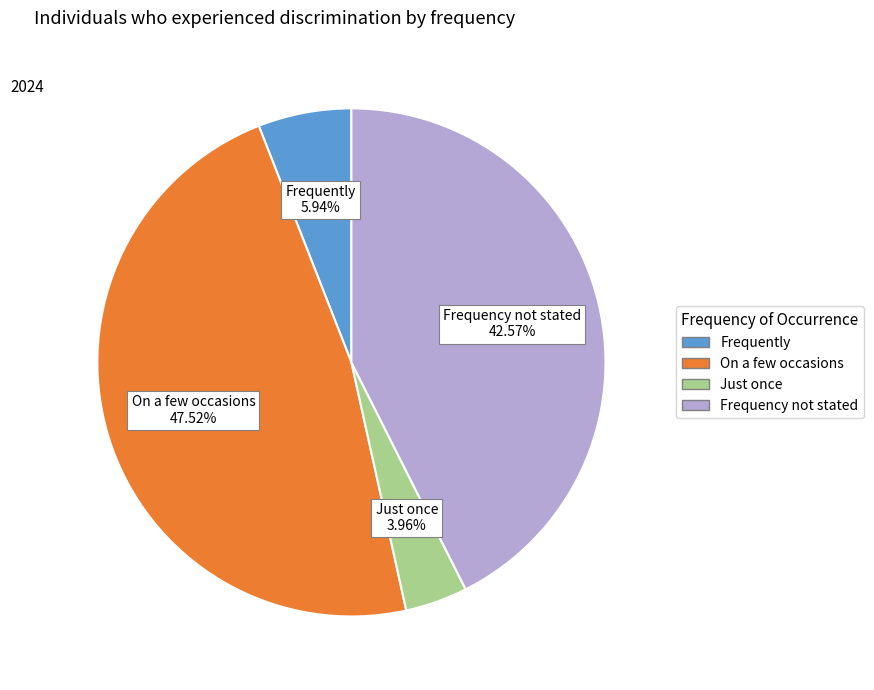

Does On a few occasions account for over 50% of the chart?

No